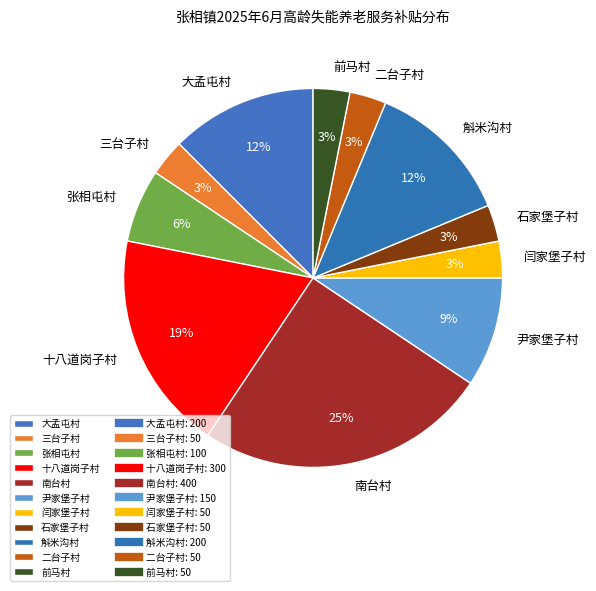

Does 张相屯村 represent more than half of the total?

No